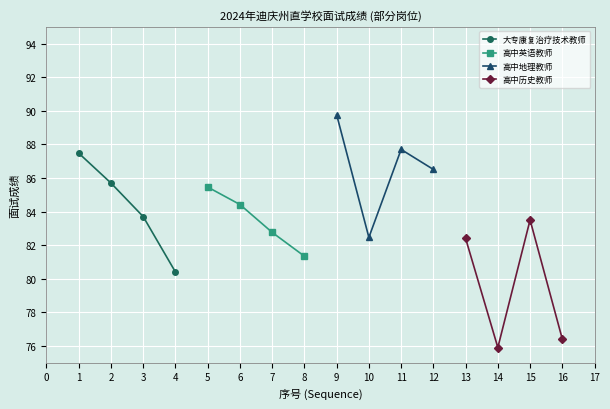

How many values in the 高中地理教师 series exceed 87?

2